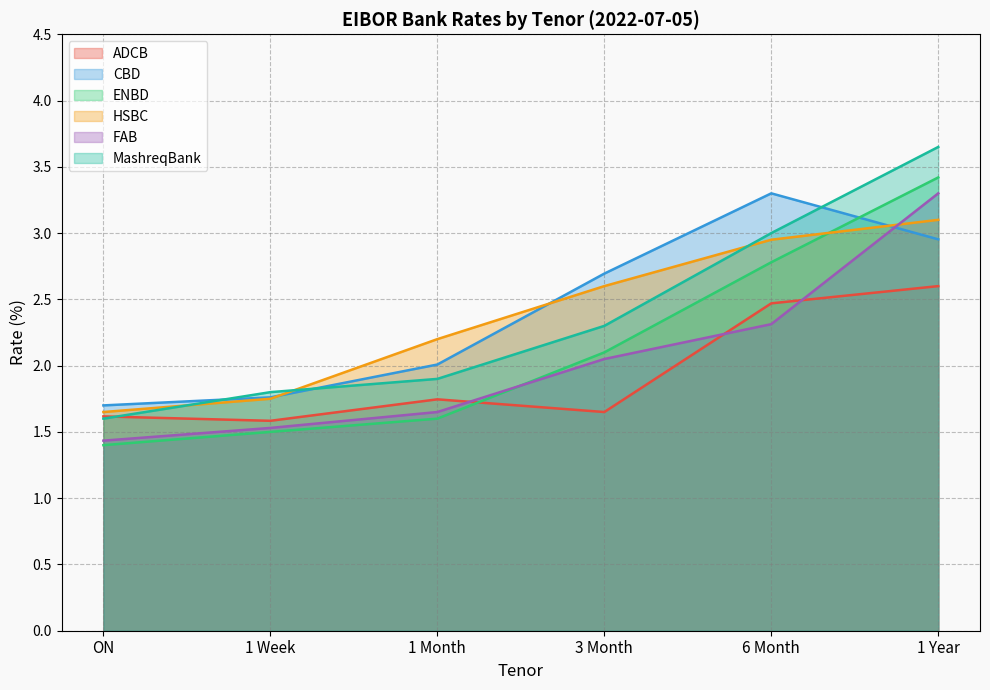

Which series changed the most between 1 Week and 3 Month?

CBD